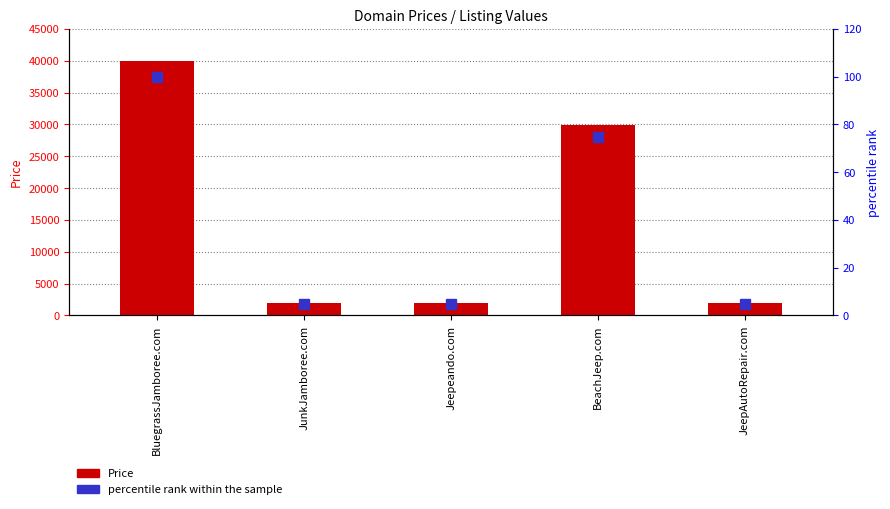

Reading left to right, list all the values displayed in this chart.

Price: BluegrassJamboree.com=39888.0	JunkJamboree.com=1888.0	Jeepeando.com=1888.0	BeachJeep.com=29888.0	JeepAutoRepair.com=1888.0
percentile rank within the sample: BluegrassJamboree.com=100.0	JunkJamboree.com=4.7	Jeepeando.com=4.7	BeachJeep.com=74.9	JeepAutoRepair.com=4.7